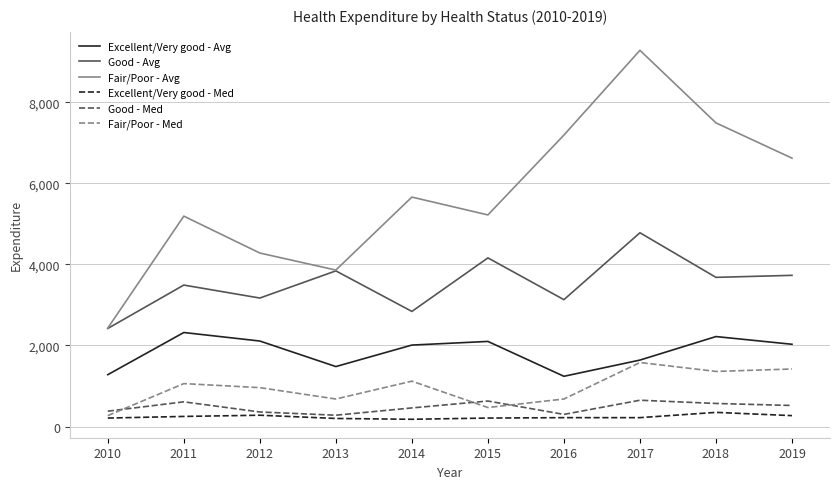

Which series has the largest range (max minus min)?

Fair/Poor - Avg